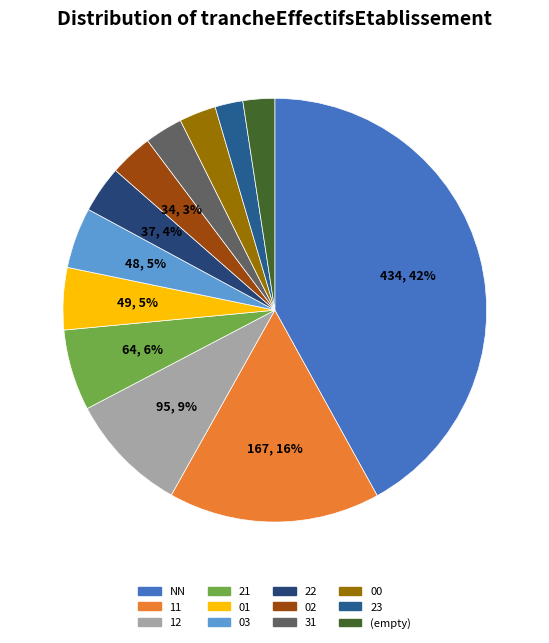

True or false: NN accounts for 30% of the total.

False